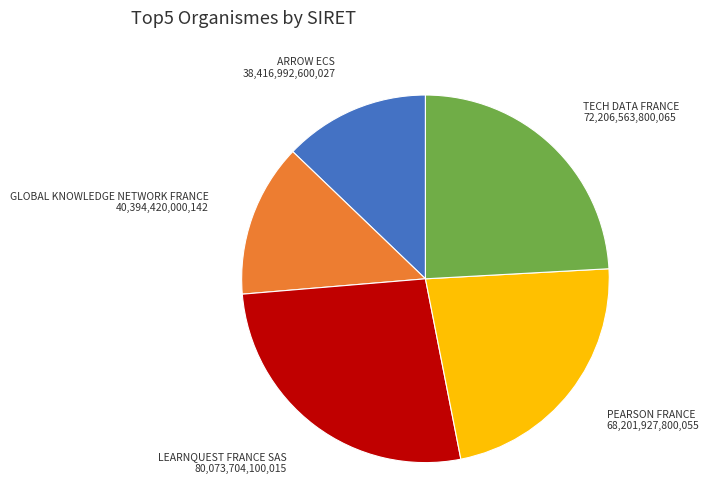

Is there a majority slice in this chart?

No